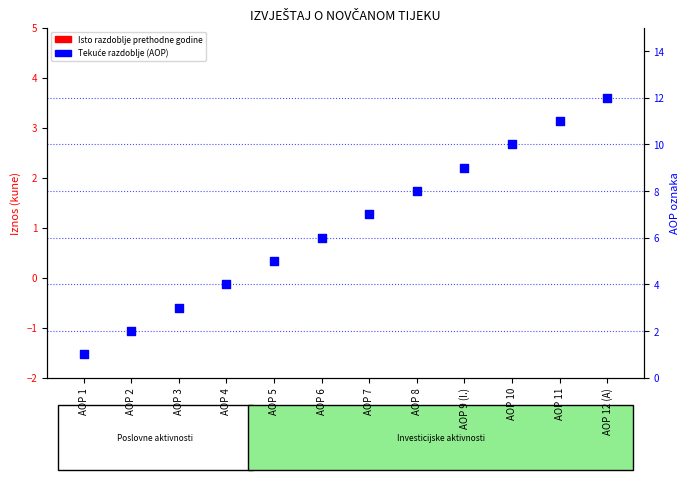

Which series has the largest total across all categories?

Tekuće razdoblje (AOP oznaka)